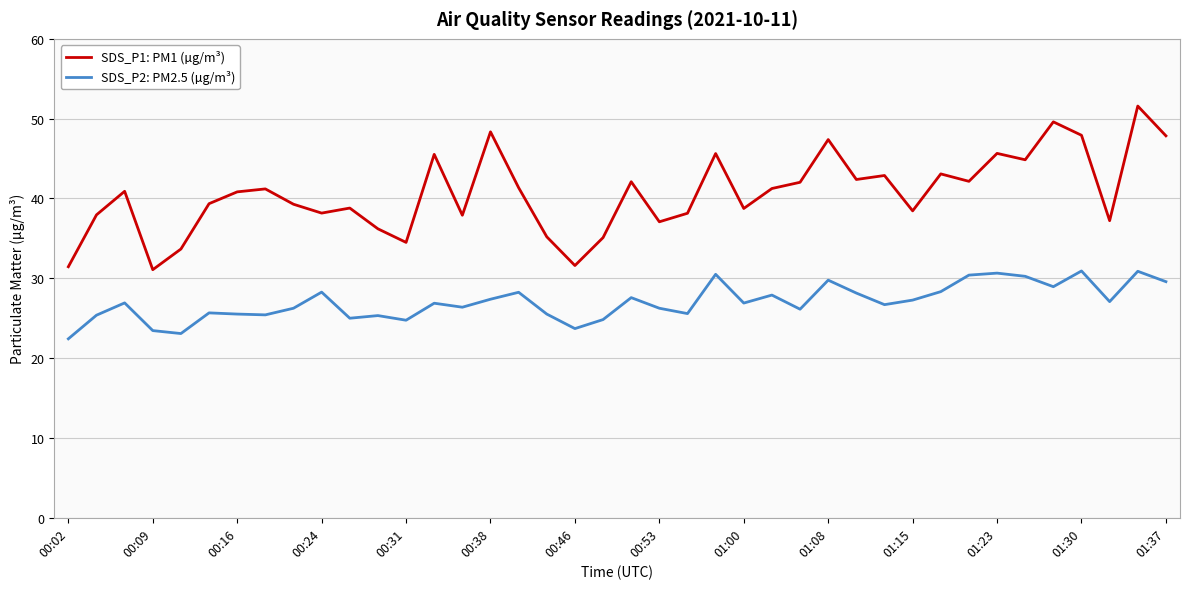

True or false: SDS_P1: PM1 (µg/m³) has more than 2 points higher than both neighbors.

True